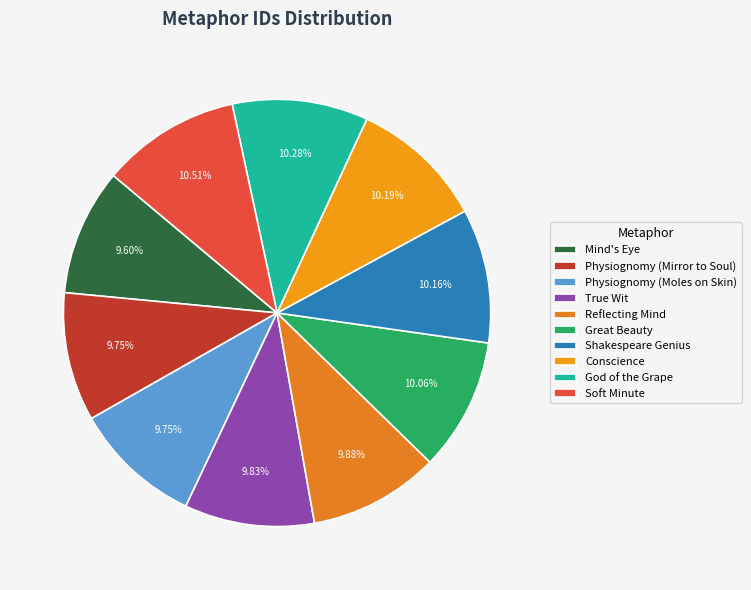

To the nearest percent, what is the average slice percentage?

10%